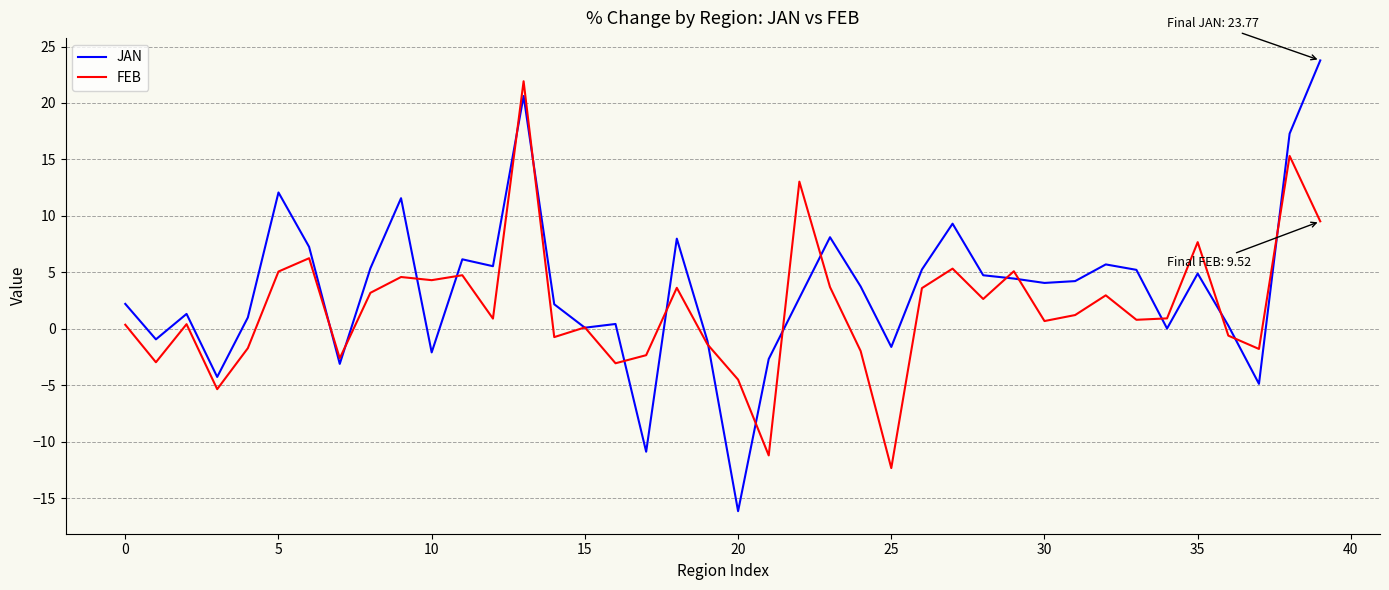

Which series has the widest spread of values?

JAN